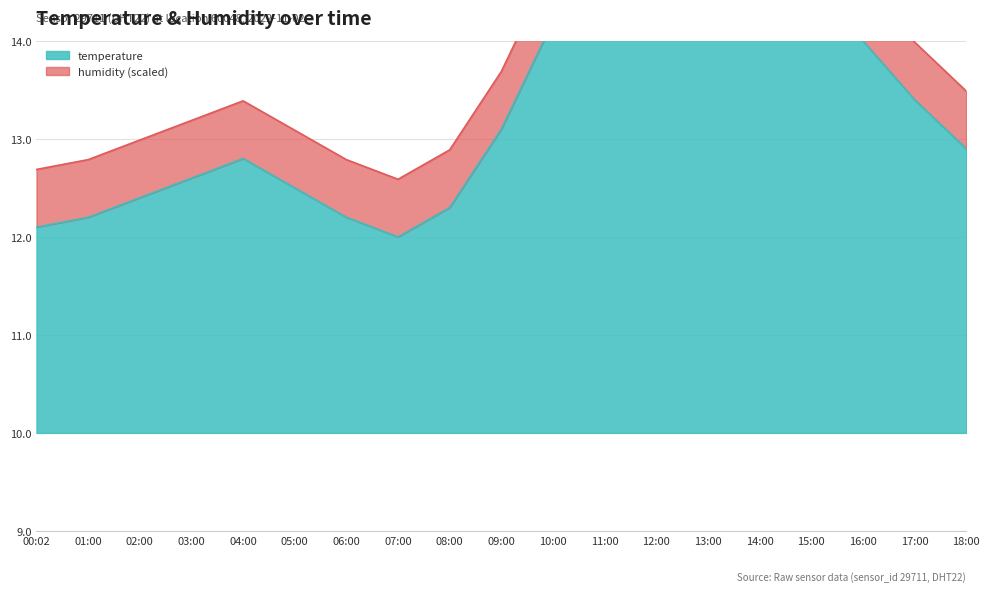

At which category does the data reach its first local valley?

07:00